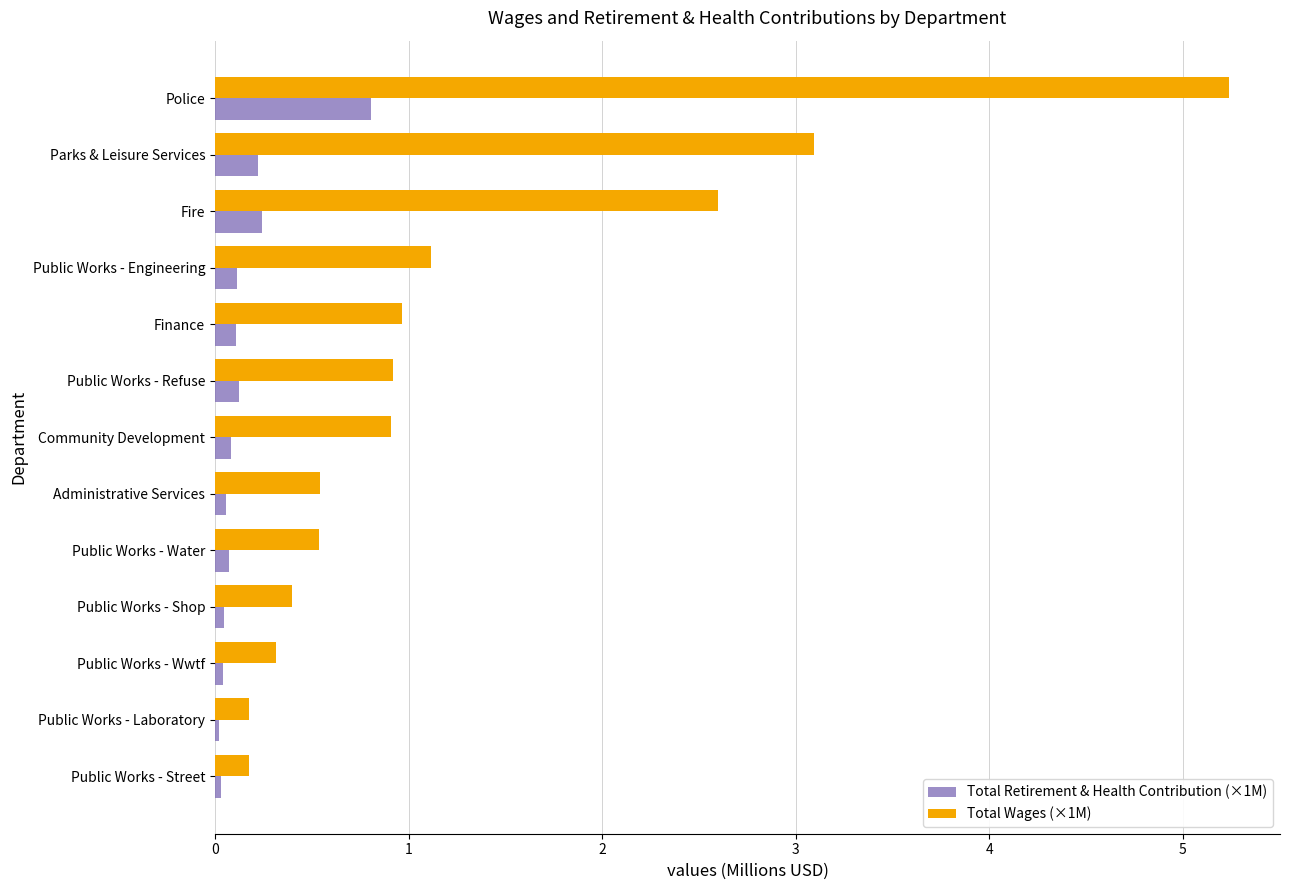

How many distinct data groups are displayed?

2